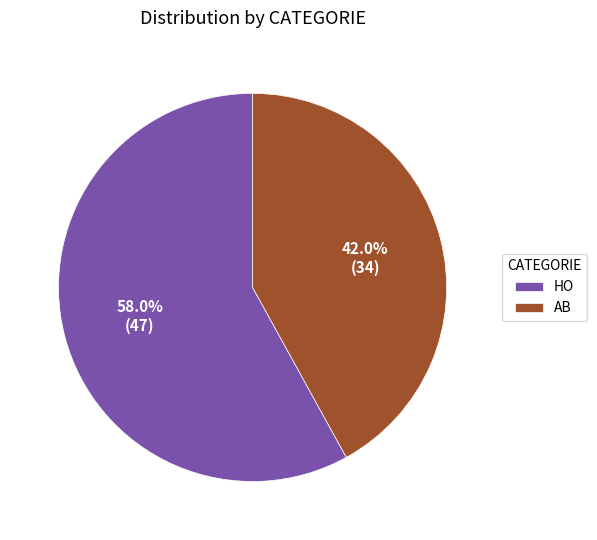

What is the ratio of the value at HO to the value at AB?

1.4